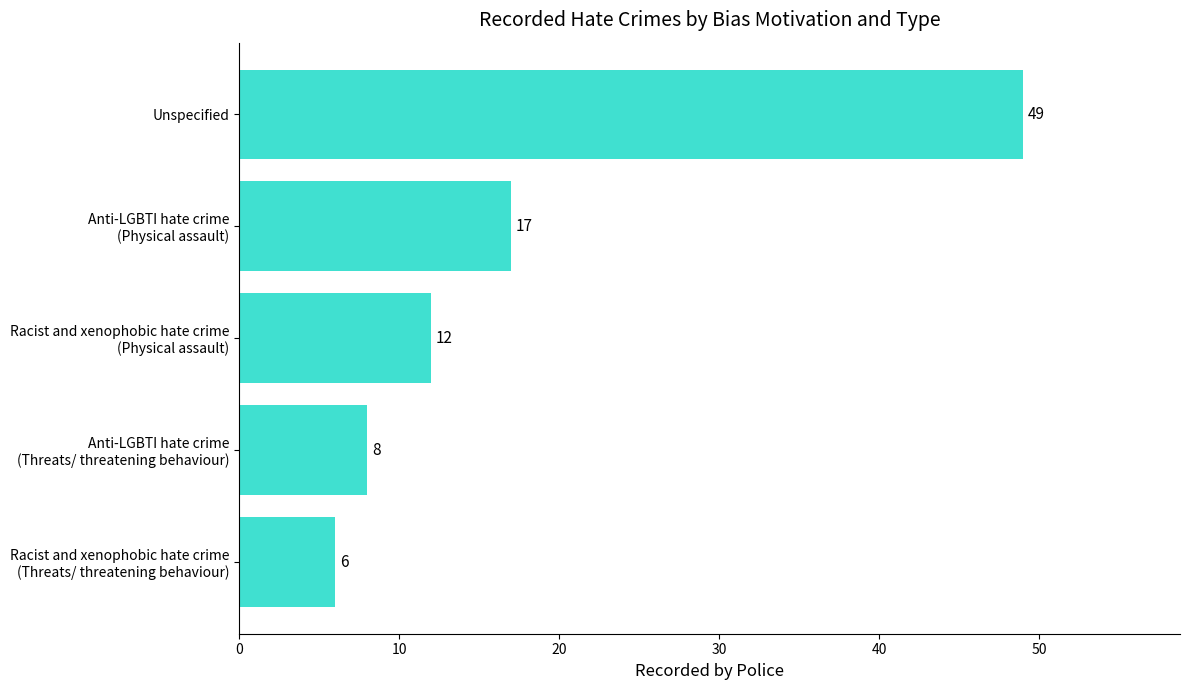

True or false: the data shows 73 at Unspecified.

False